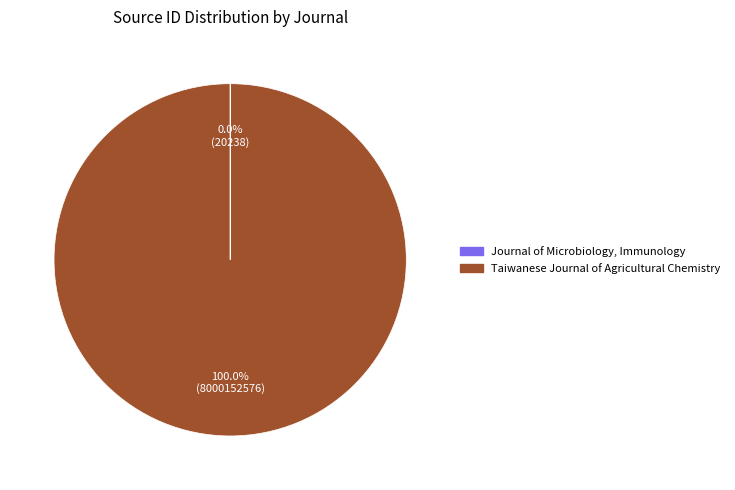

Does any single category account for the majority?

Yes